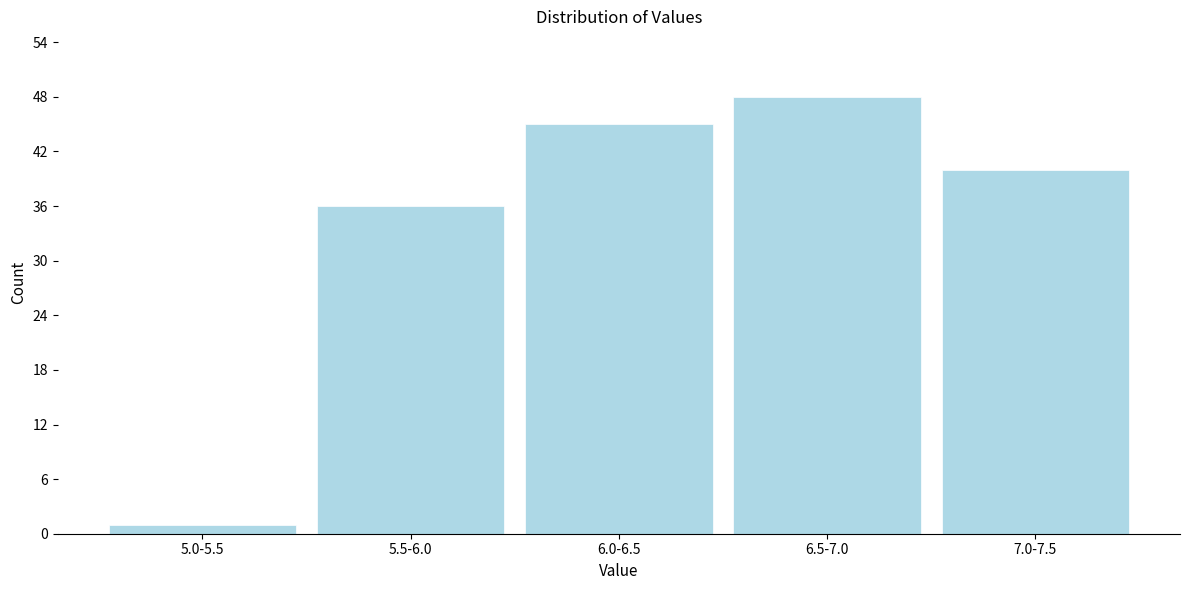

Reading right to left, list all the values displayed in this chart.

7.0-7.5=40	6.5-7.0=48	6.0-6.5=45	5.5-6.0=36	5.0-5.5=1